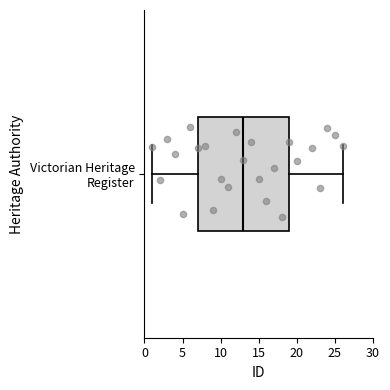

Transcribe this box plot: give where the median line is, the range the box spans, and where the two whiskers end, as read against the x-axis. The values are not printed on the chart, so give them approximately, as read against the axis.

median 13, box 7 to 19, whiskers 1 to 26